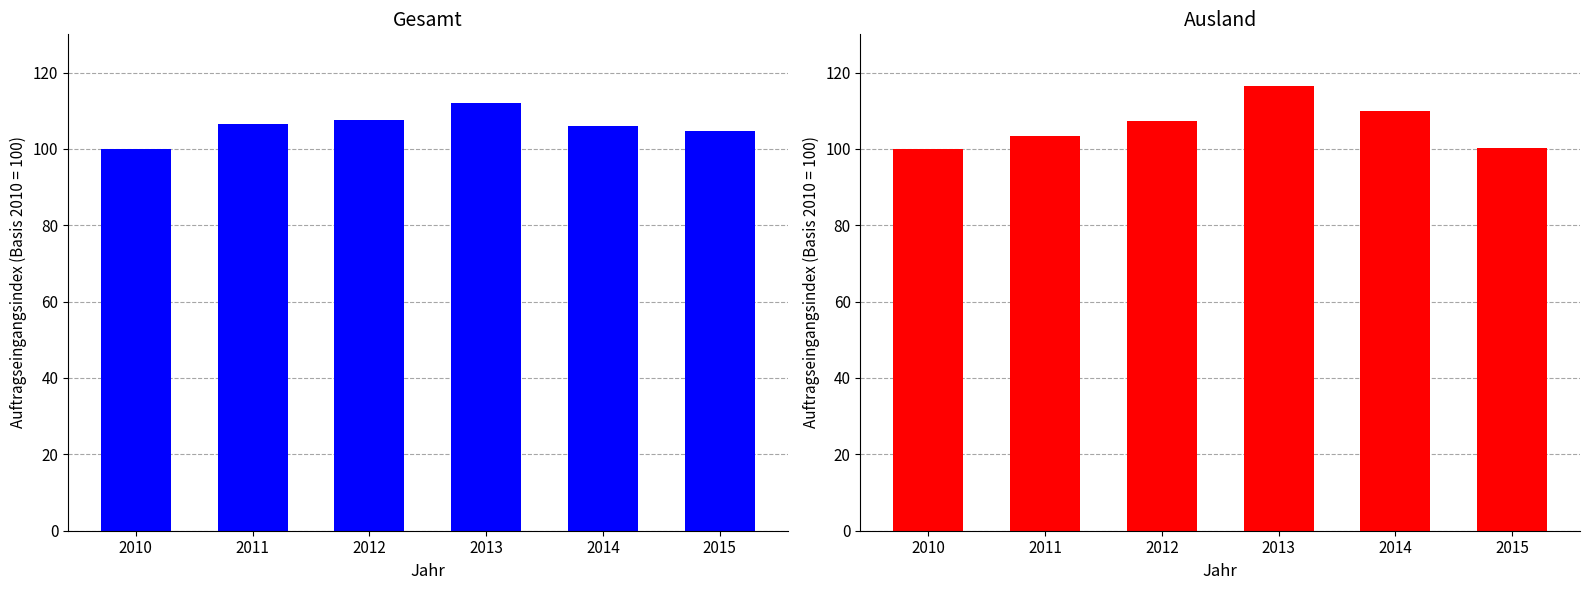

Is the value of Gesamt at 2013 greater than the value of Ausland at 2012?

Yes